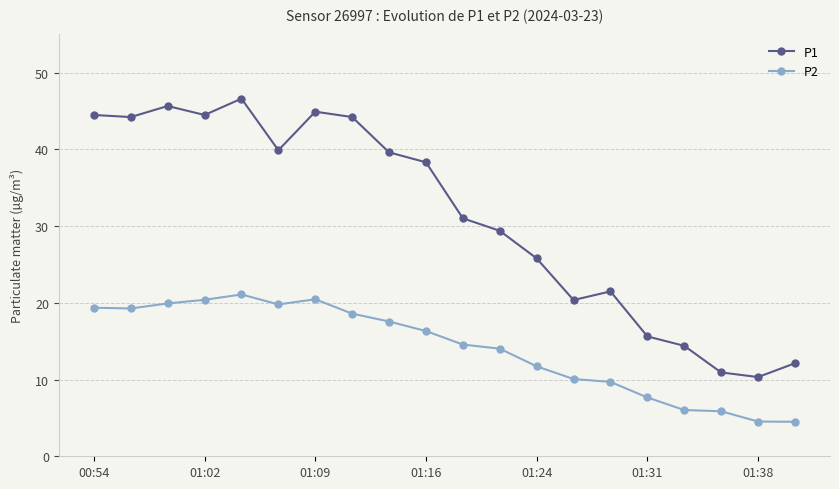

Which series has the widest spread of values?

P1